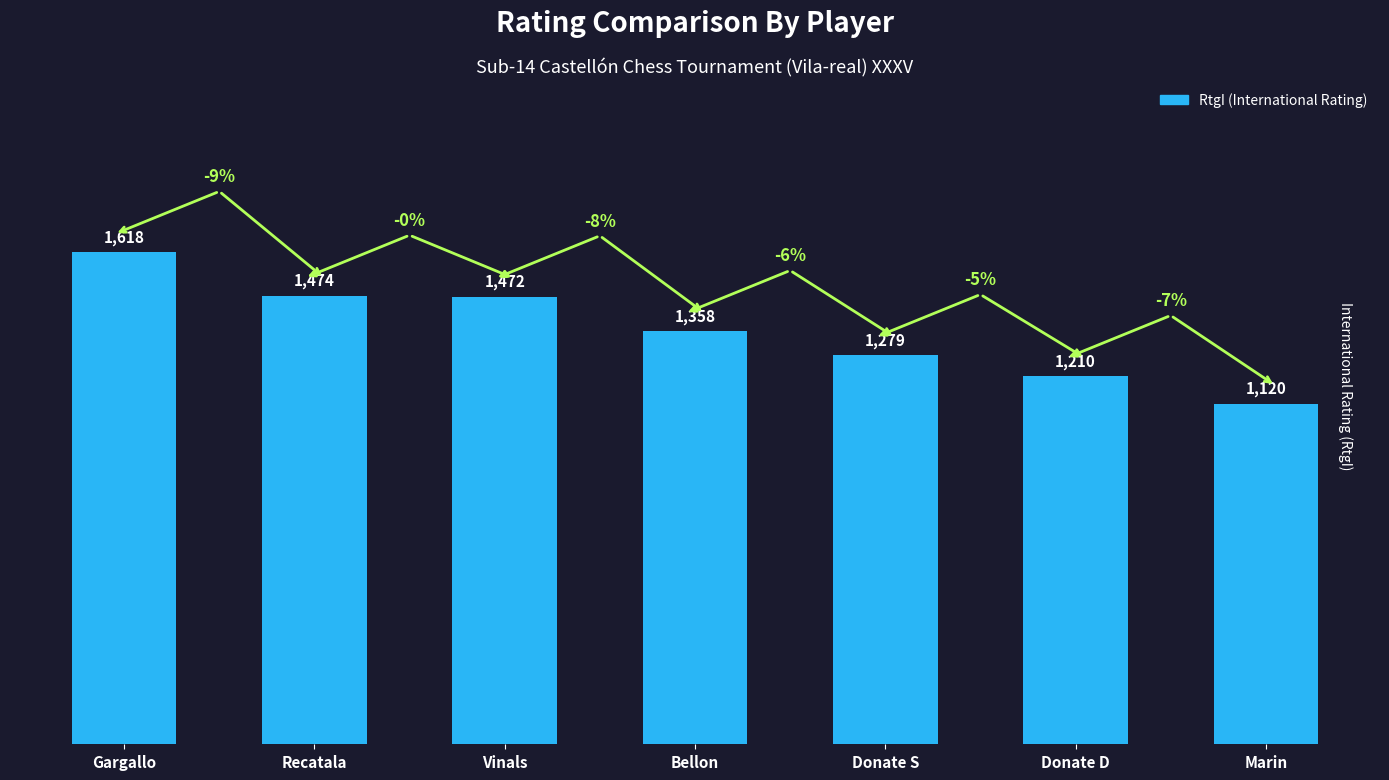

Where does the data first go above 1358?

Gargallo